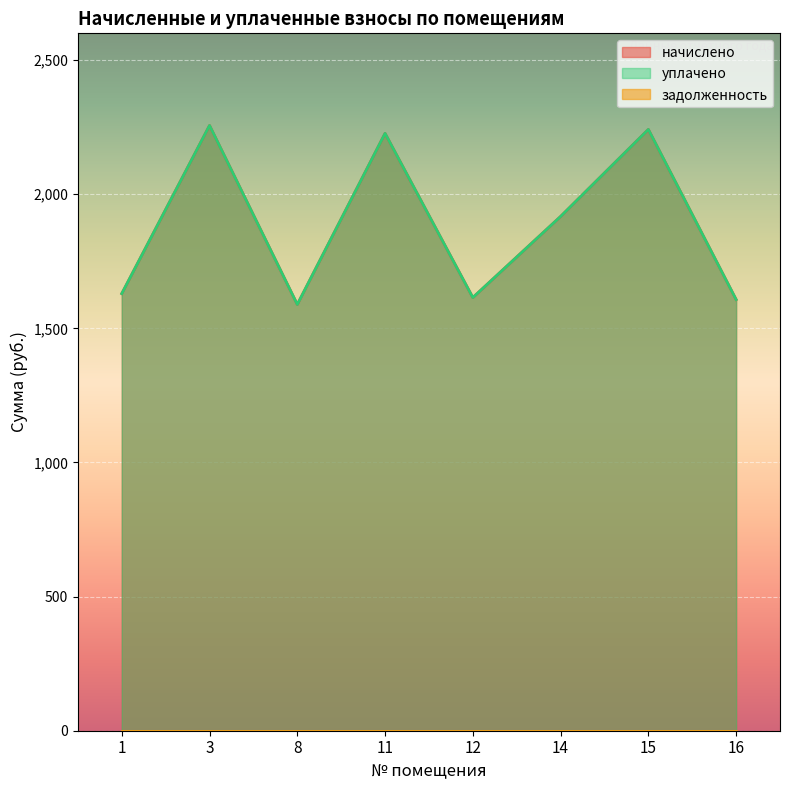

At which category does уплачено reach its first local valley?

8